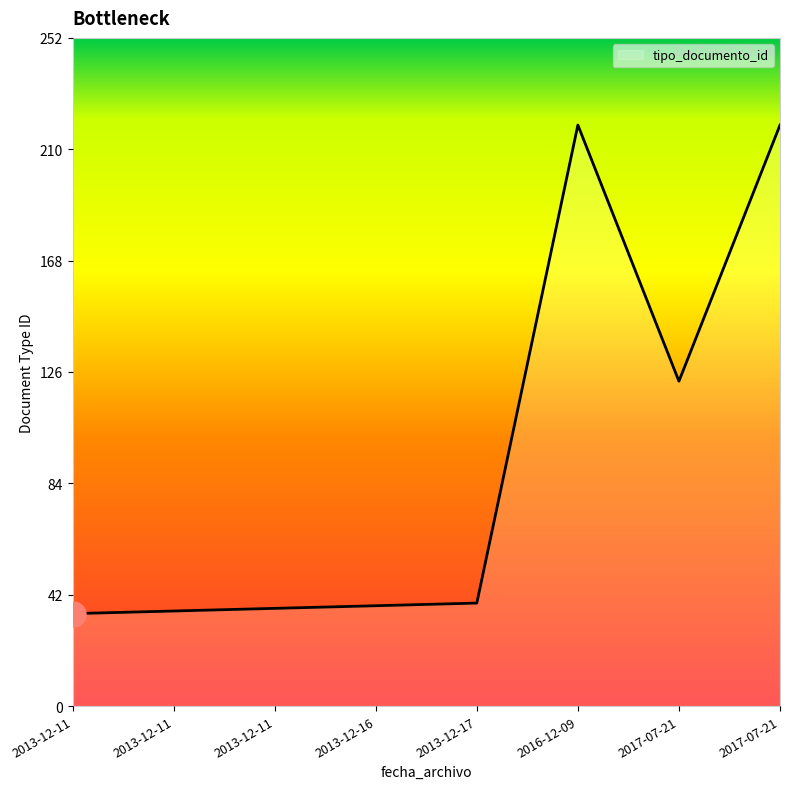

How many categories are shown in the chart?

8